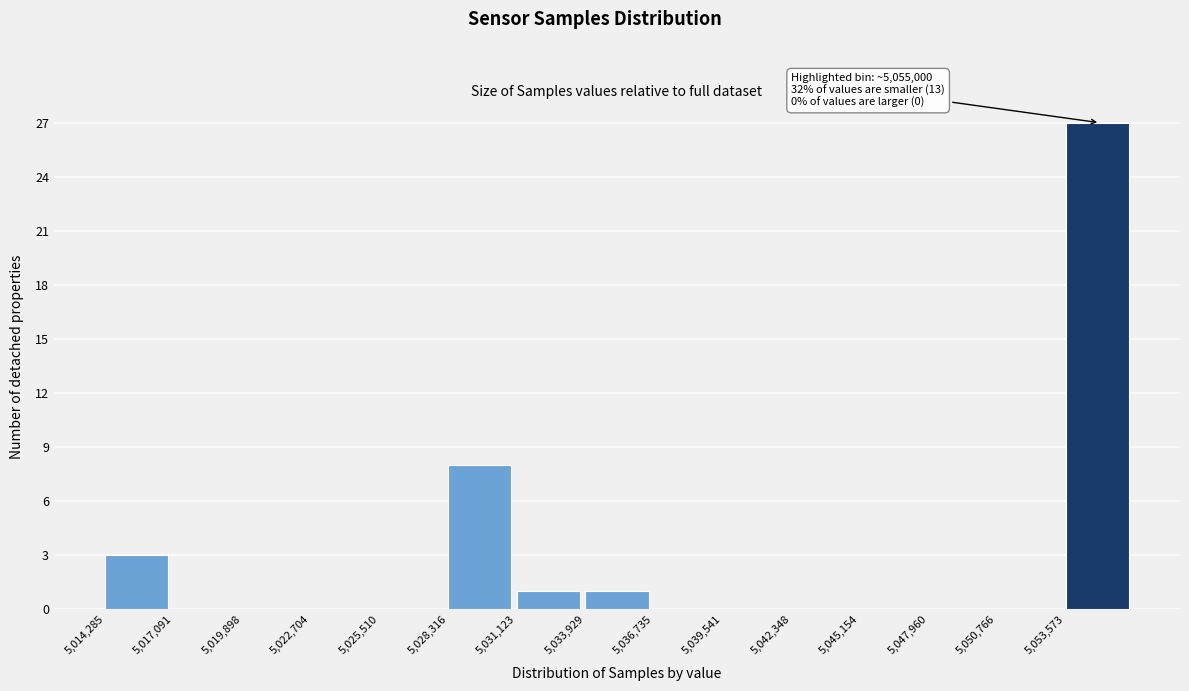

Which range on the x-axis has the tallest bar?

5053500 to 5056500